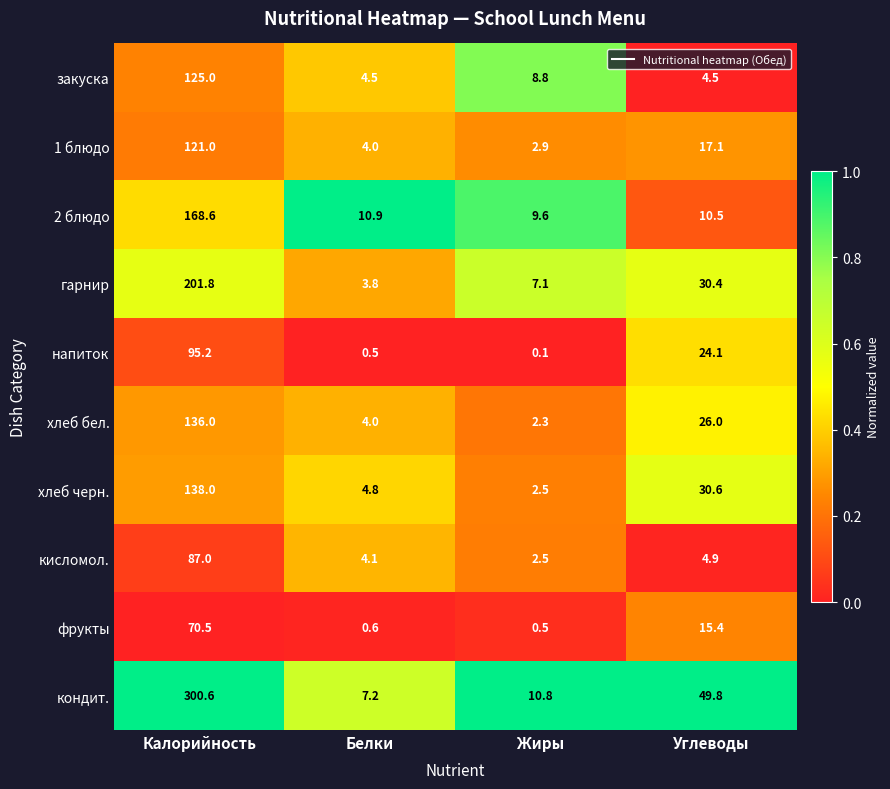

What is the maximum value shown in the chart?

300.6